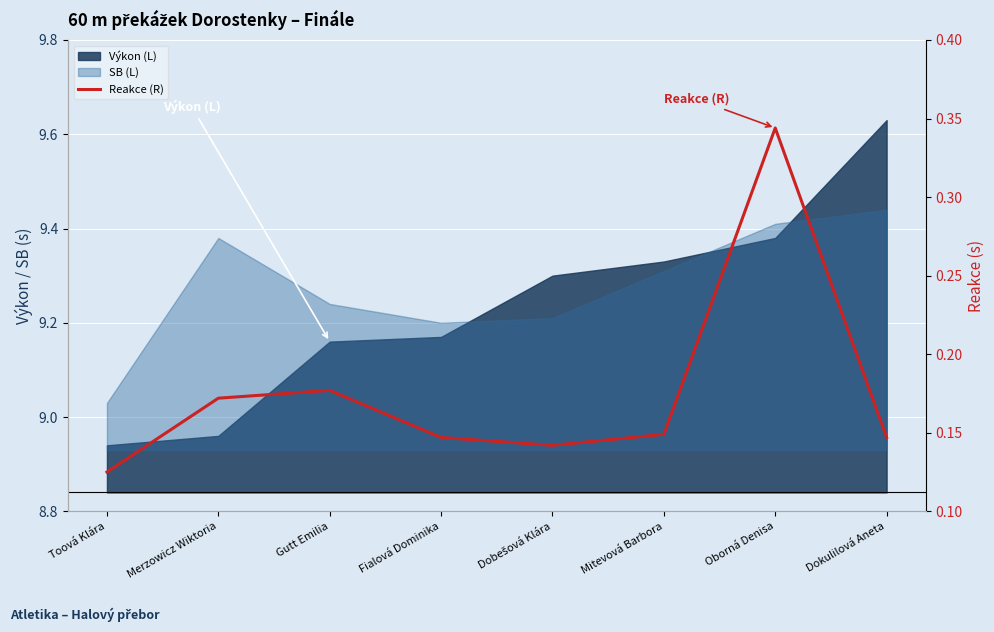

Count the values in the range 0 to 1.

8